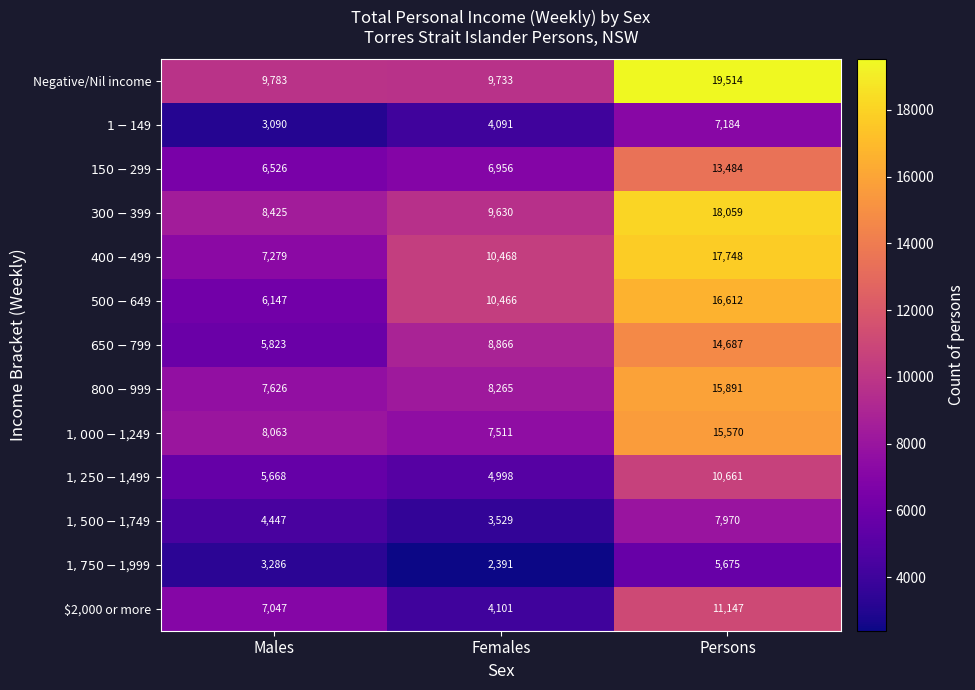

What is the total value across all series at Females?

91005